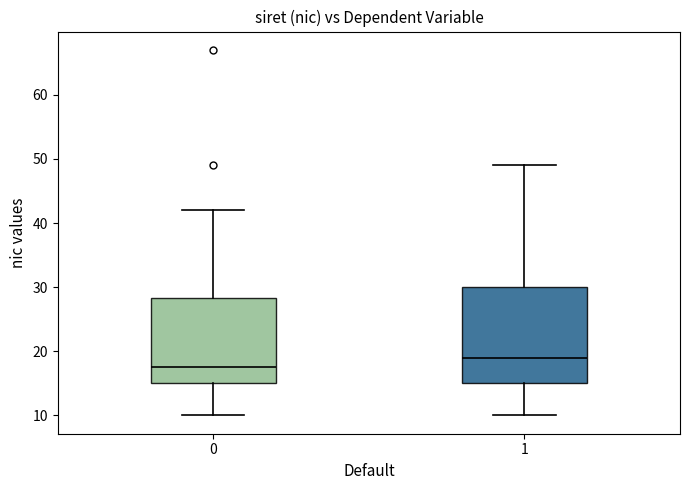

Which box is the tallest, from its lower edge to its upper edge?

1